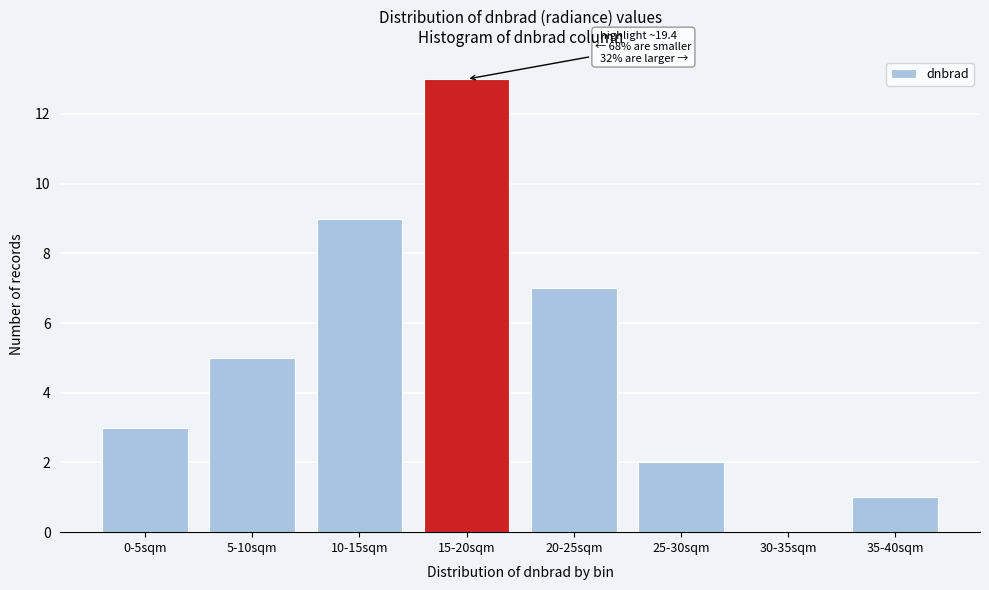

Reading left to right, extract all data points from this chart.

0-5sqm=3	5-10sqm=5	10-15sqm=9	15-20sqm=13	20-25sqm=7	25-30sqm=2	30-35sqm=0	35-40sqm=1